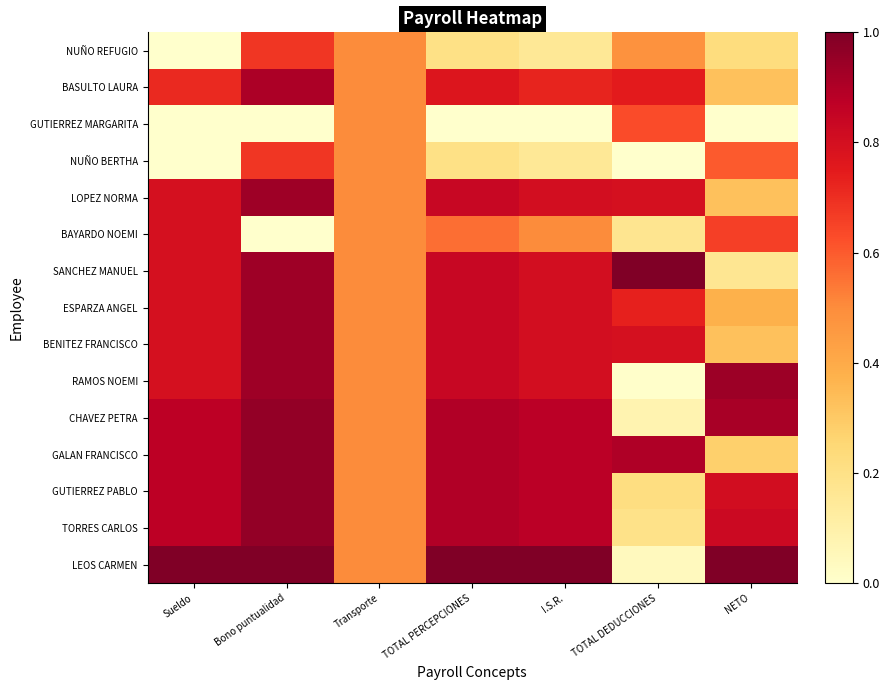

Rank the series by their maximum value, from highest to lowest.

SANCHEZ MANUEL, LEOS CARMEN, CHAVEZ PETRA, GALAN FRANCISCO, GUTIERREZ PABLO, TORRES CARLOS, RAMOS NOEMI, LOPEZ NORMA, ESPARZA ANGEL, BENITEZ FRANCISCO, BASULTO LAURA, BAYARDO NOEMI, NUÑO REFUGIO, NUÑO BERTHA, GUTIERREZ MARGARITA